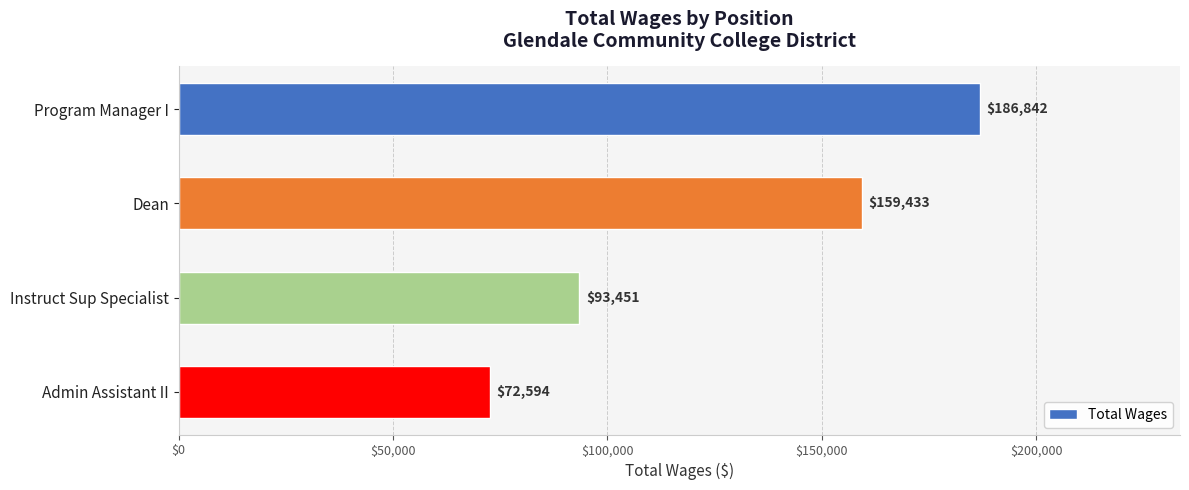

Where is the data nearest to the value 129718?

Dean